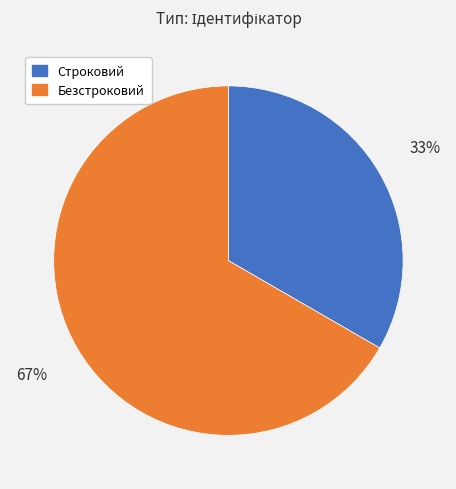

To the nearest percent, what is the average slice percentage?

50%